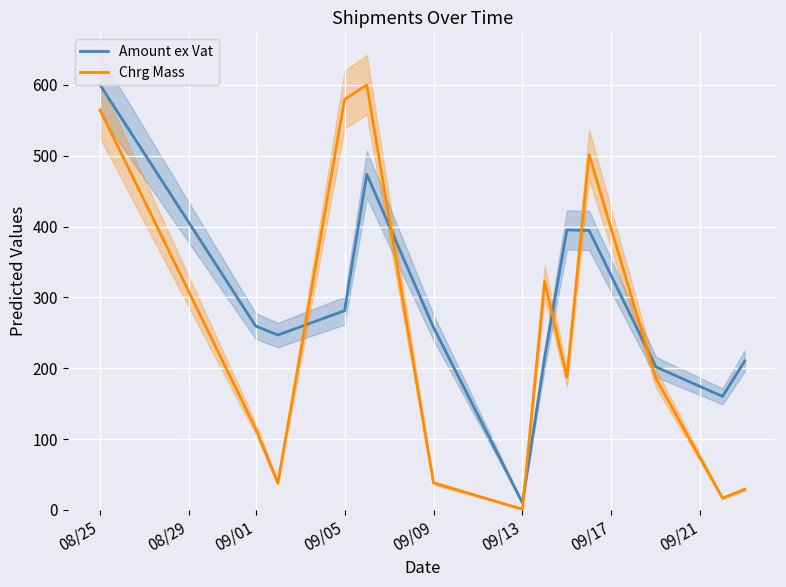

Reading left to right, transcribe all the data shown in this chart.

Amount ex Vat: 600.0	259.6	246.9	281.2	473.7	257.7	10.0	215.1	395.2	394.5	201.9	160.3	210.4
Chrg Mass: 564.6	114.9	38.1	579.2	600.0	38.2	1.0	322.4	187.5	501.2	185.9	16.6	29.3